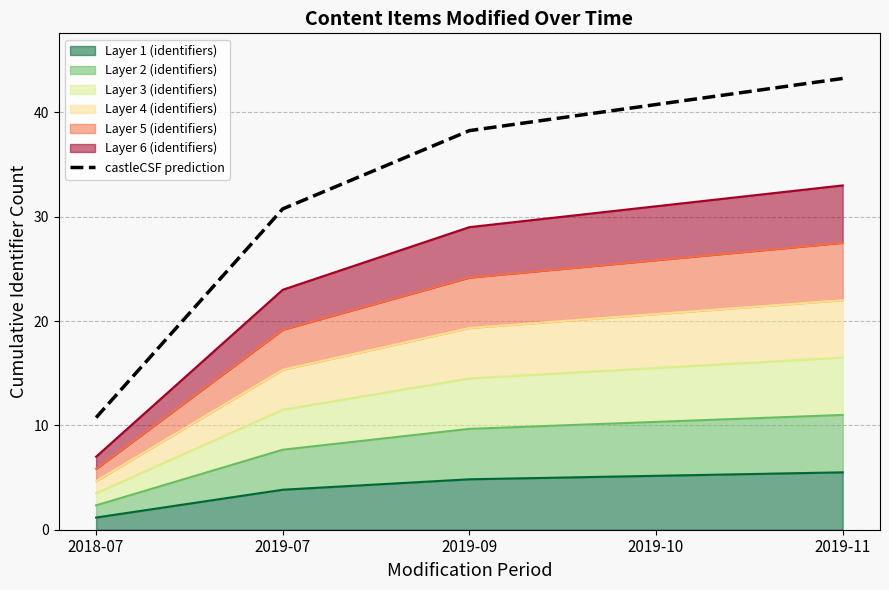

True or false: the data shows 40.8 at 2019-10.

True